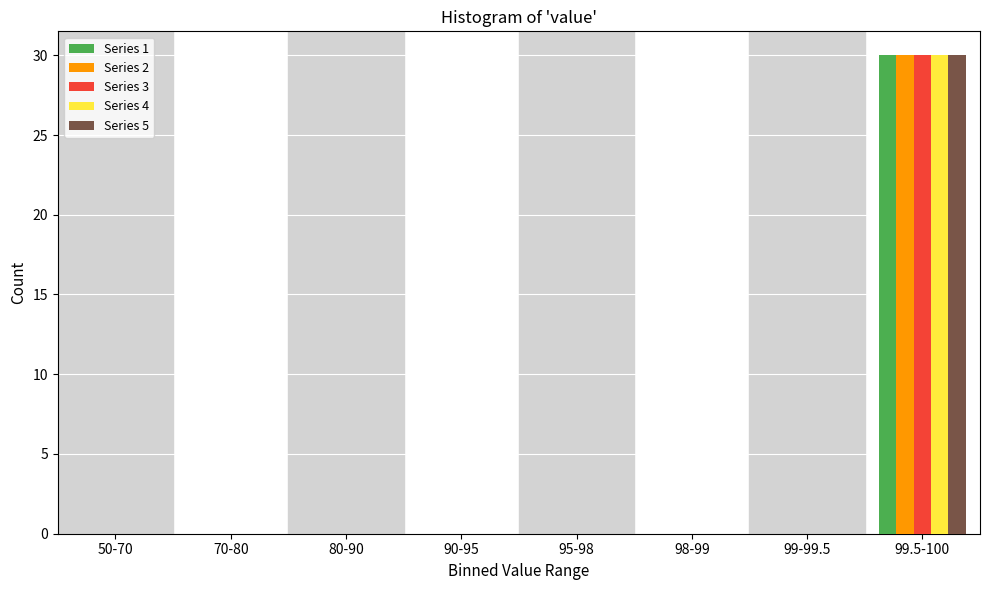

Is it true that Series 3 equals 30 at 99.5-100?

True